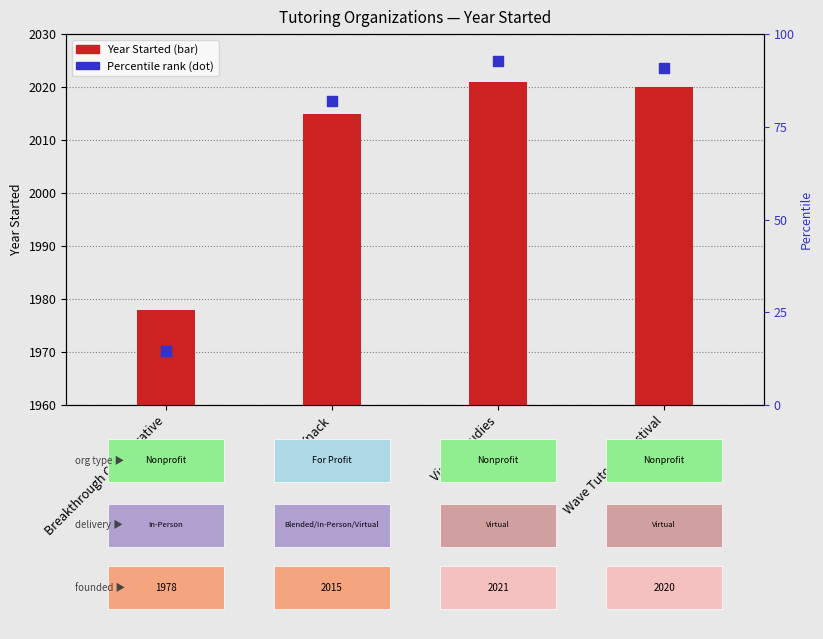

Which series reaches the maximum Y coordinate?

Year Started